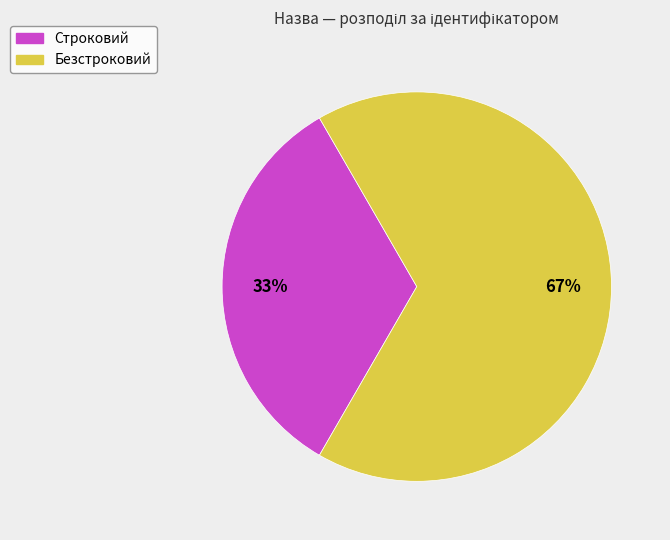

Count the number of slices in the pie.

2